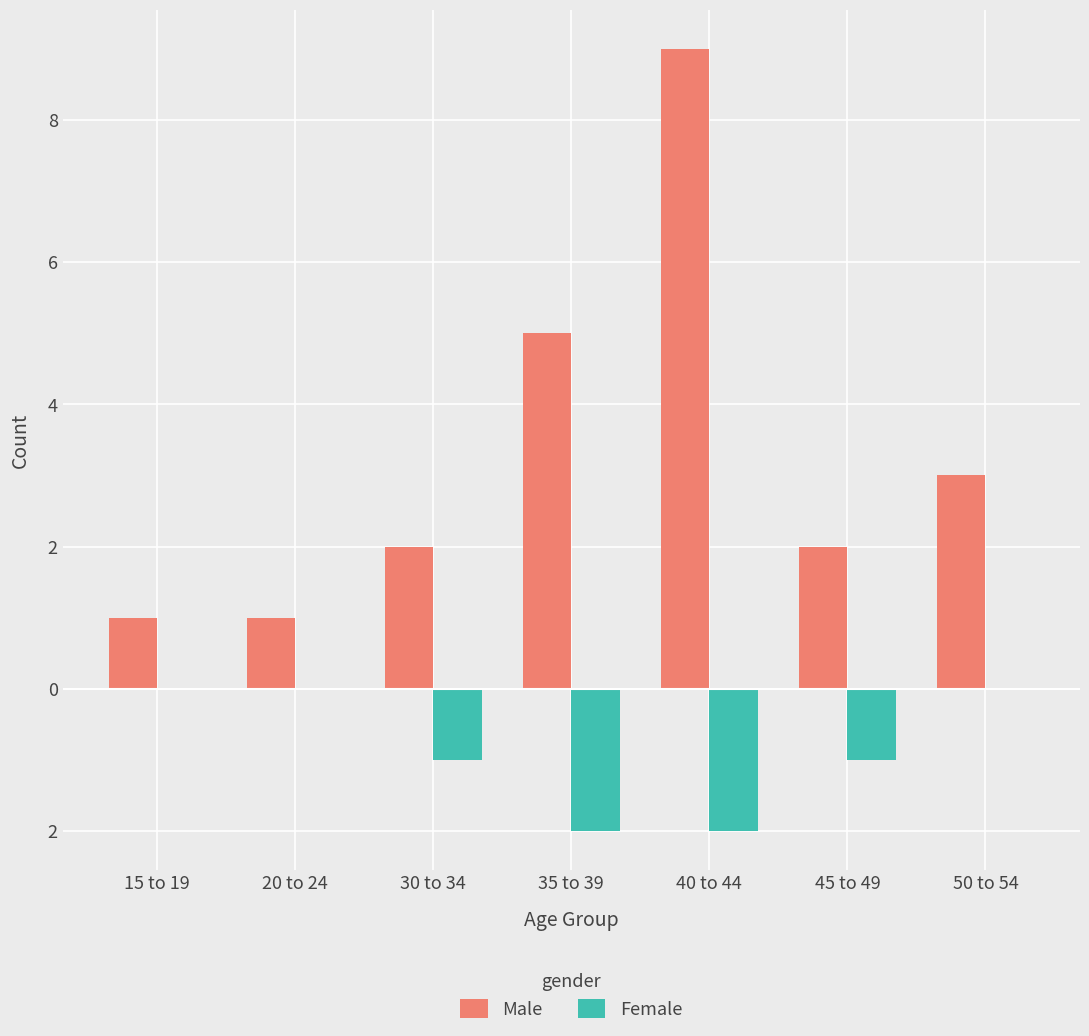

What are all the series names shown in the legend?

Male, Female